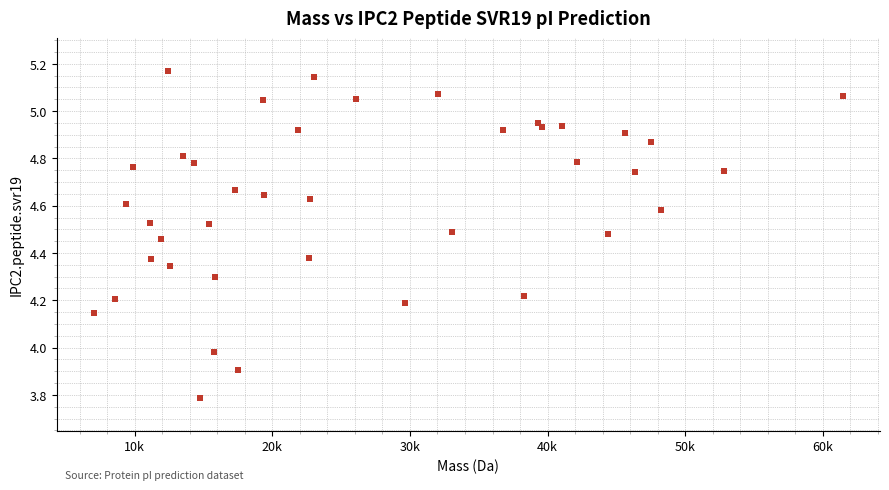

What is the range of X values (max minus min)?

54373.3